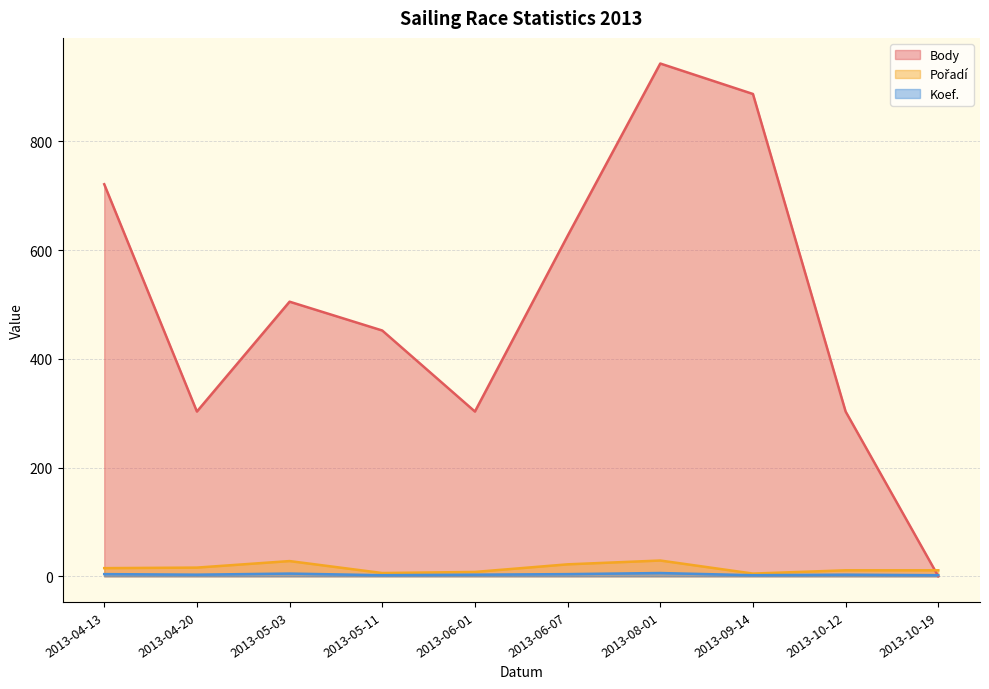

Read the Pořadí value at 2013-06-07, to the nearest 10.

20